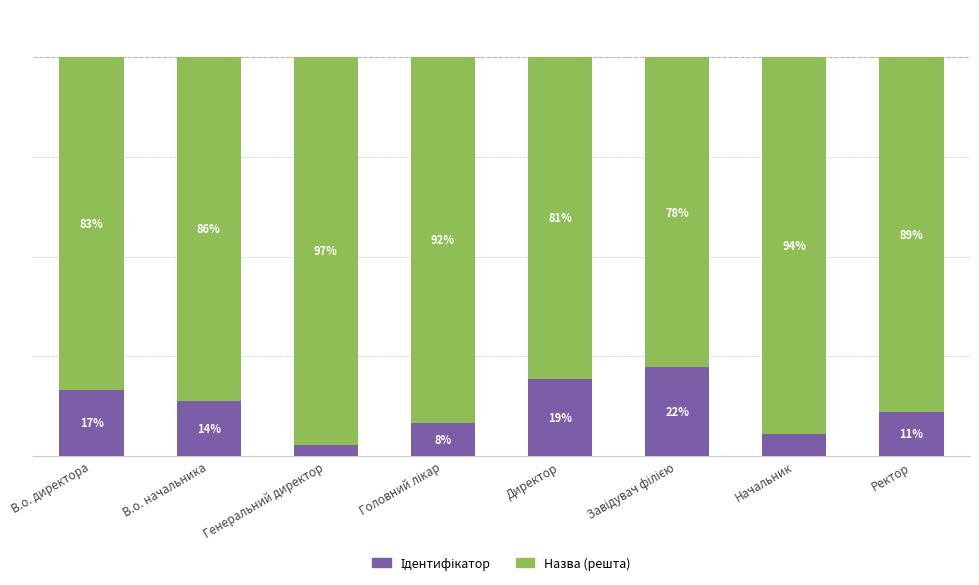

True or false: Ідентифікатор has a value of 0.2 at В.о. директора.

True